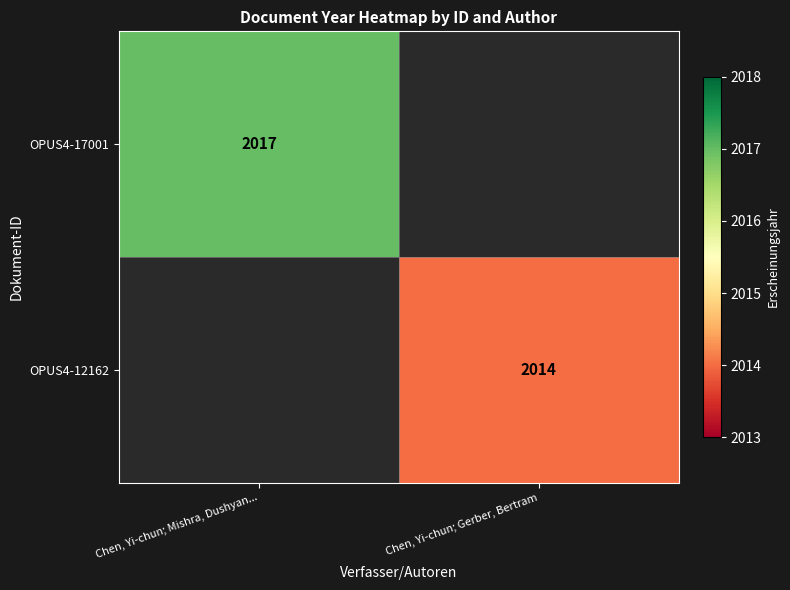

The OPUS4-12162 series shows 3451 at Chen, Yi-chun; Gerber, Bertram. True or false?

False